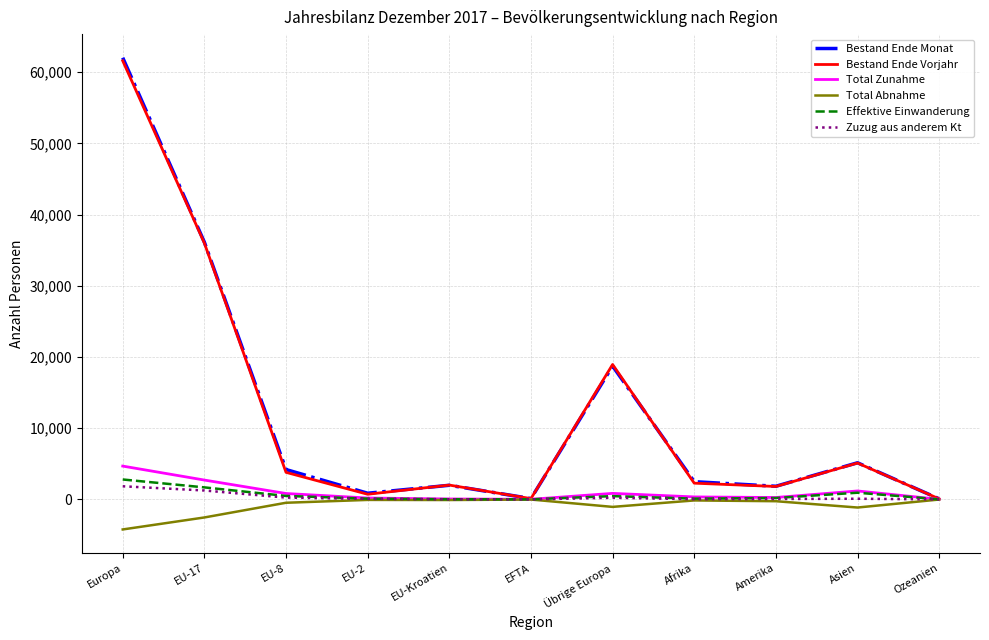

What is the total value across all series at Ozeanien?

179